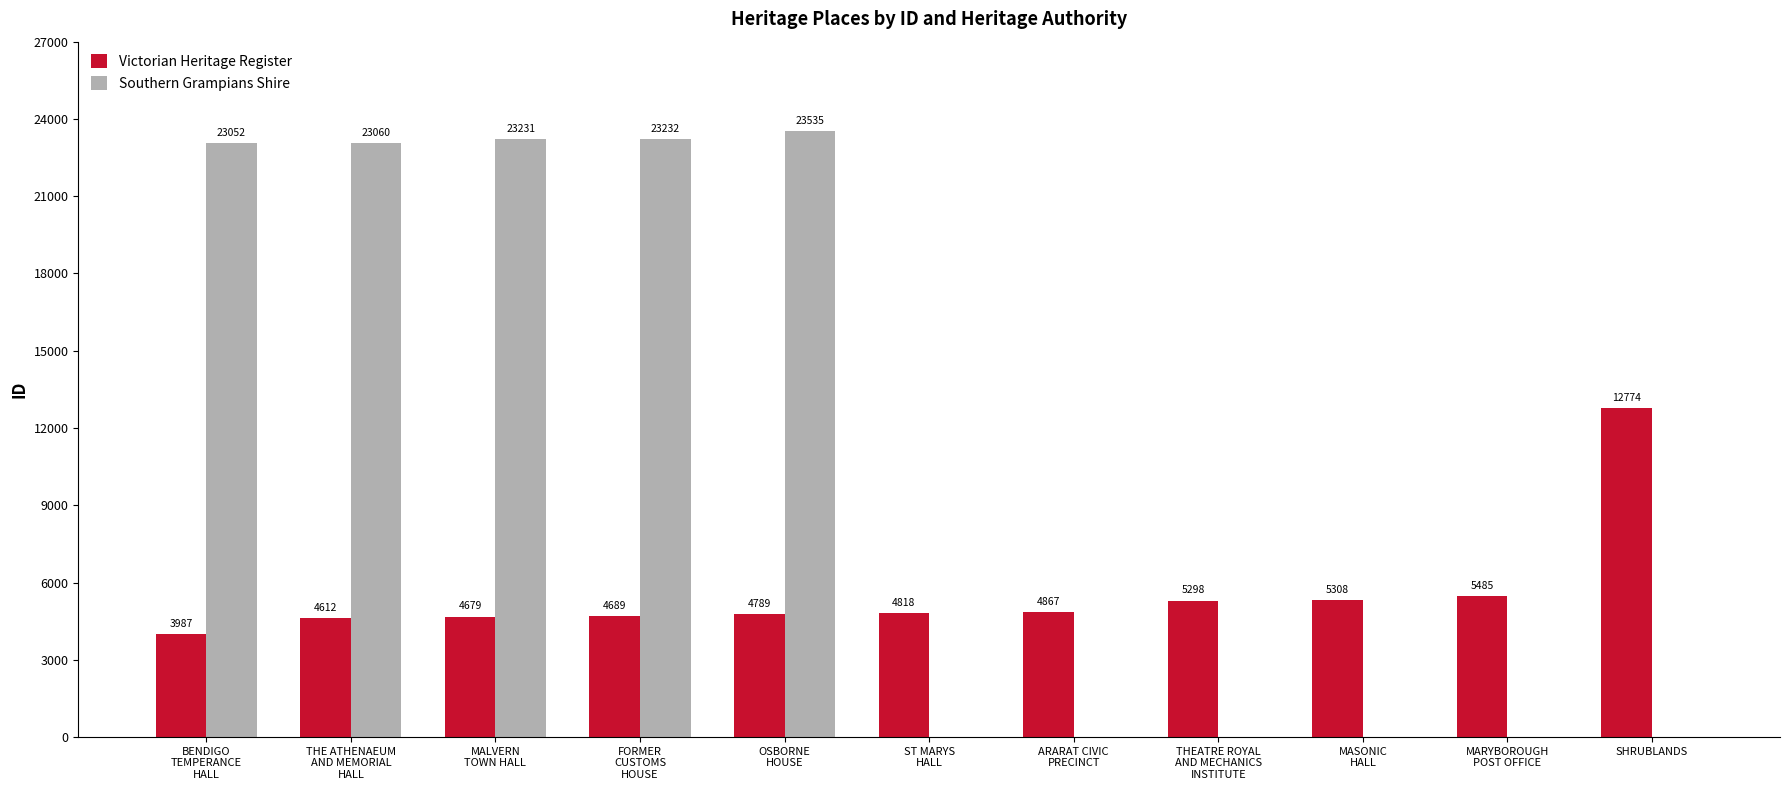

What is the maximum value for Southern Grampians Shire?

23535